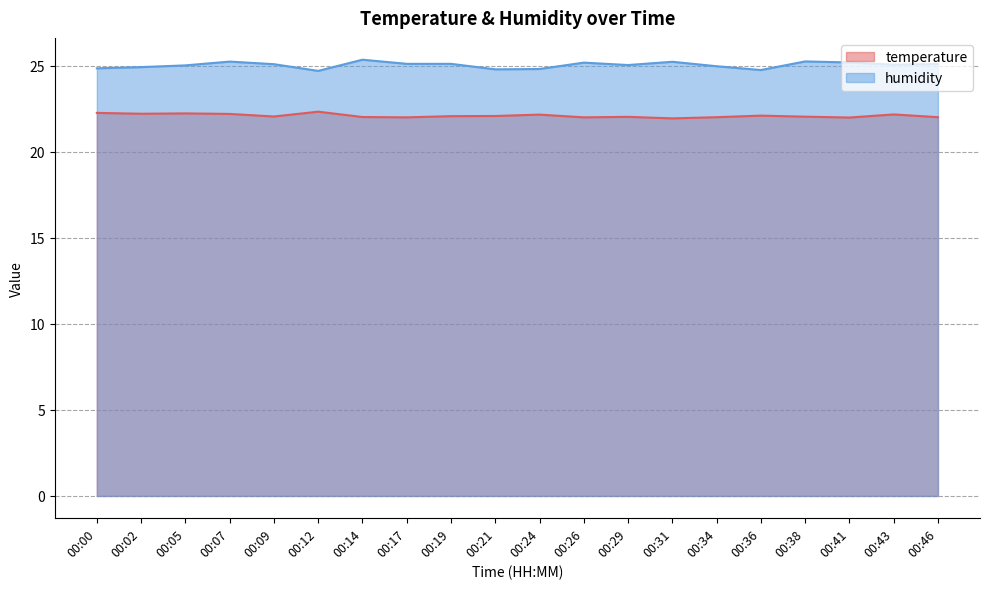

In humidity, how many points are higher than both neighbors (excluding endpoints)?

5